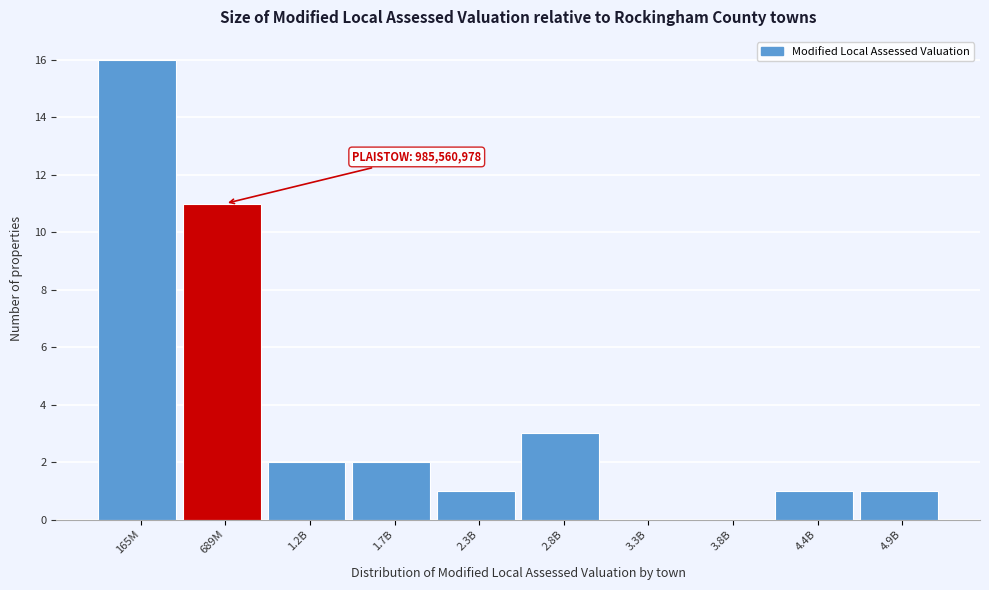

Reading left to right, extract all data points from this chart.

165M=16	689M=11	1.2B=2	1.7B=2	2.3B=1	2.8B=3	3.3B=0	3.8B=0	4.4B=1	4.9B=1